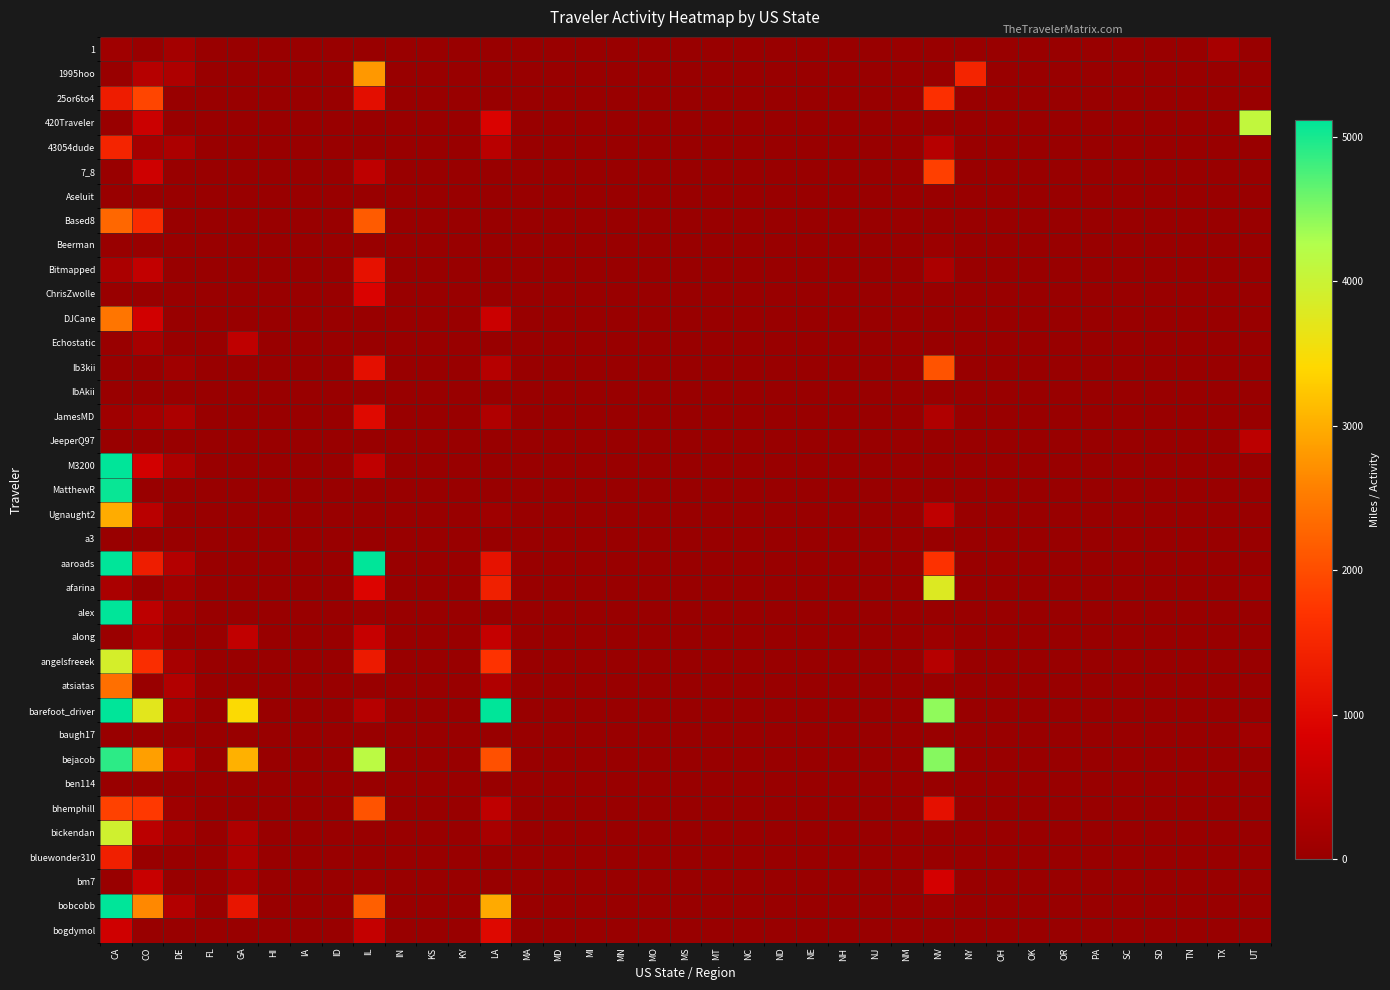

Which category has the lowest value across all series?

CO